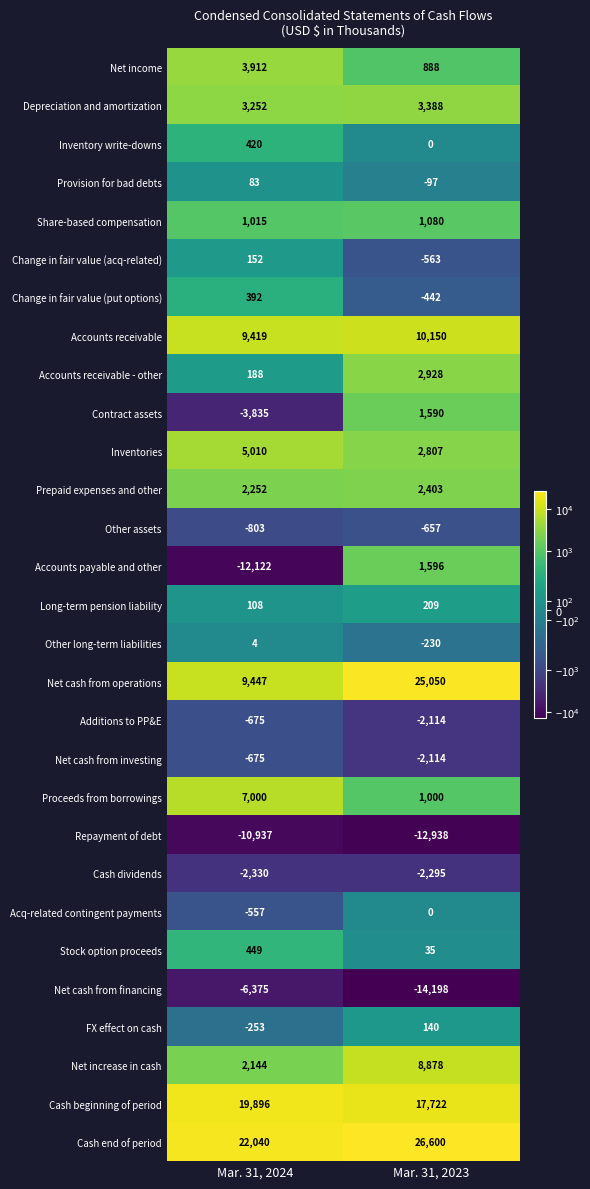

At which label is Other assets closest to -730?

Mar. 31, 2024